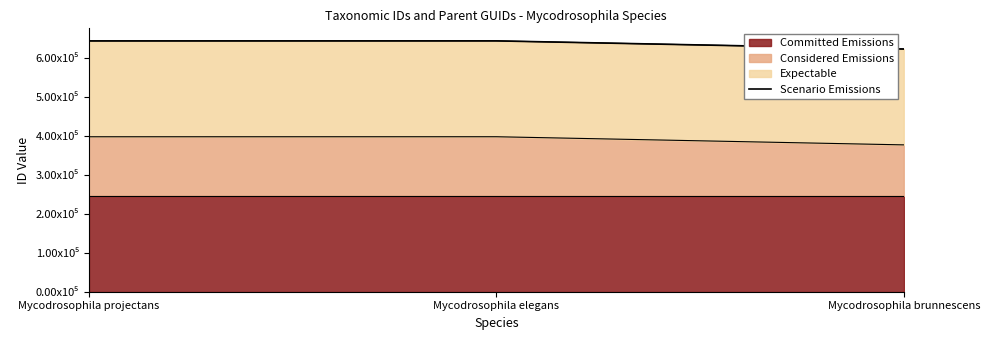

The value at Mycodrosophila projectans is 364841. True or false?

False